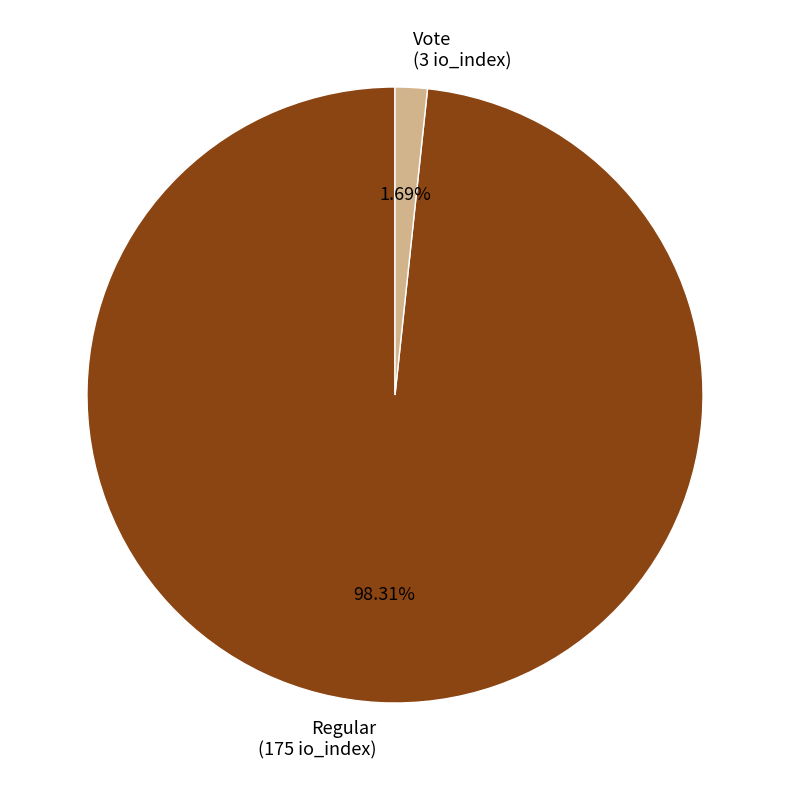

Is Vote (3 io_index) the majority of the pie?

No